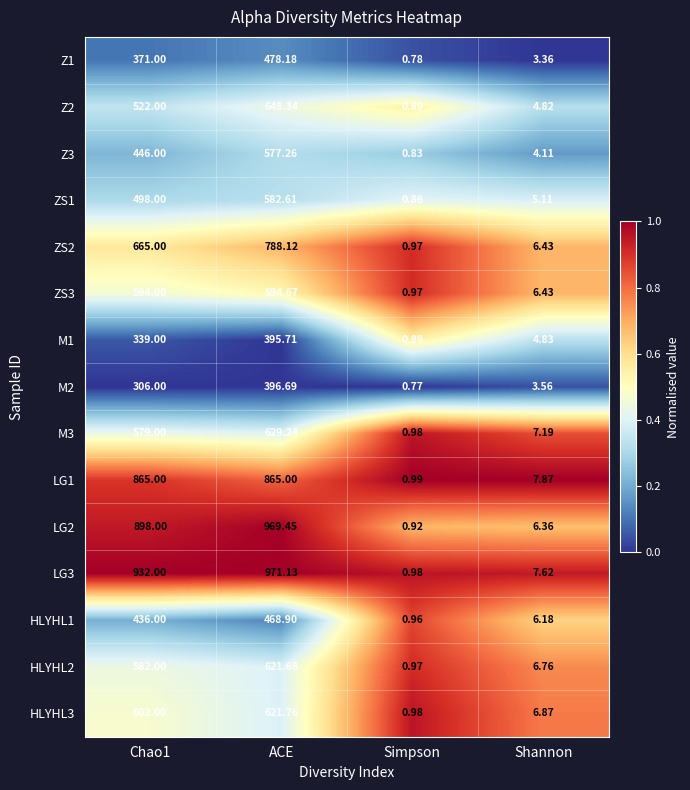

Is the value of HLYHL2 at ACE greater than the value of Z1 at Shannon?

Yes